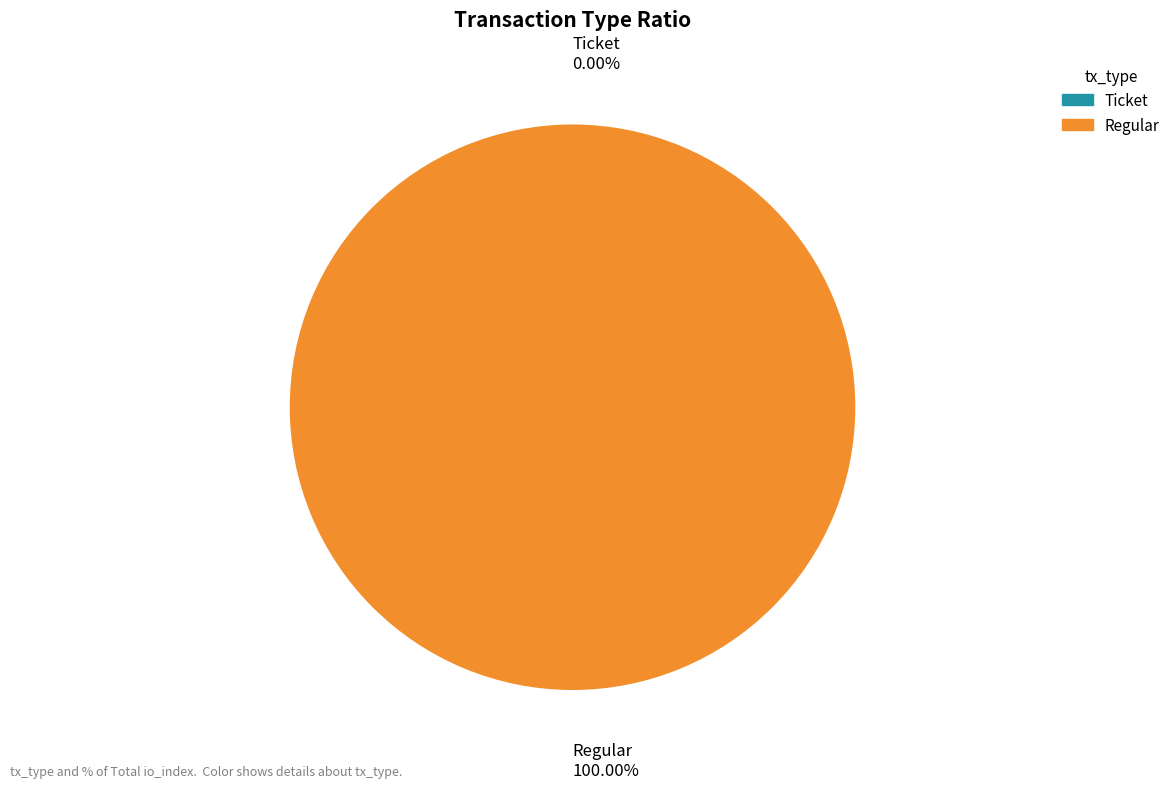

To the nearest percent, what is the difference between the largest and smallest slice percentages?

100%